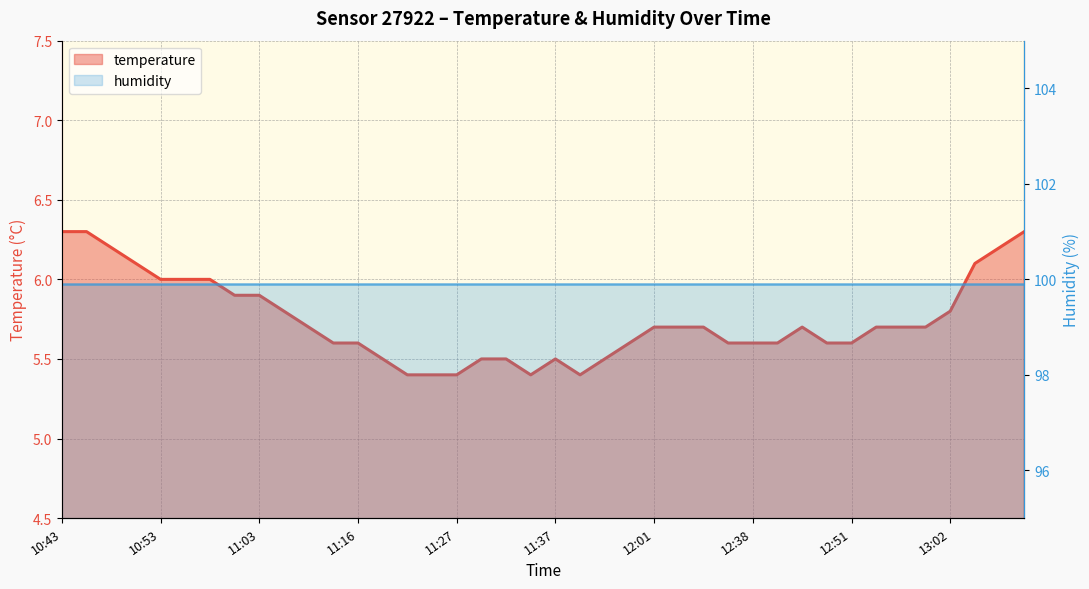

In temperature, how many points are lower than both neighbors (excluding endpoints)?

2